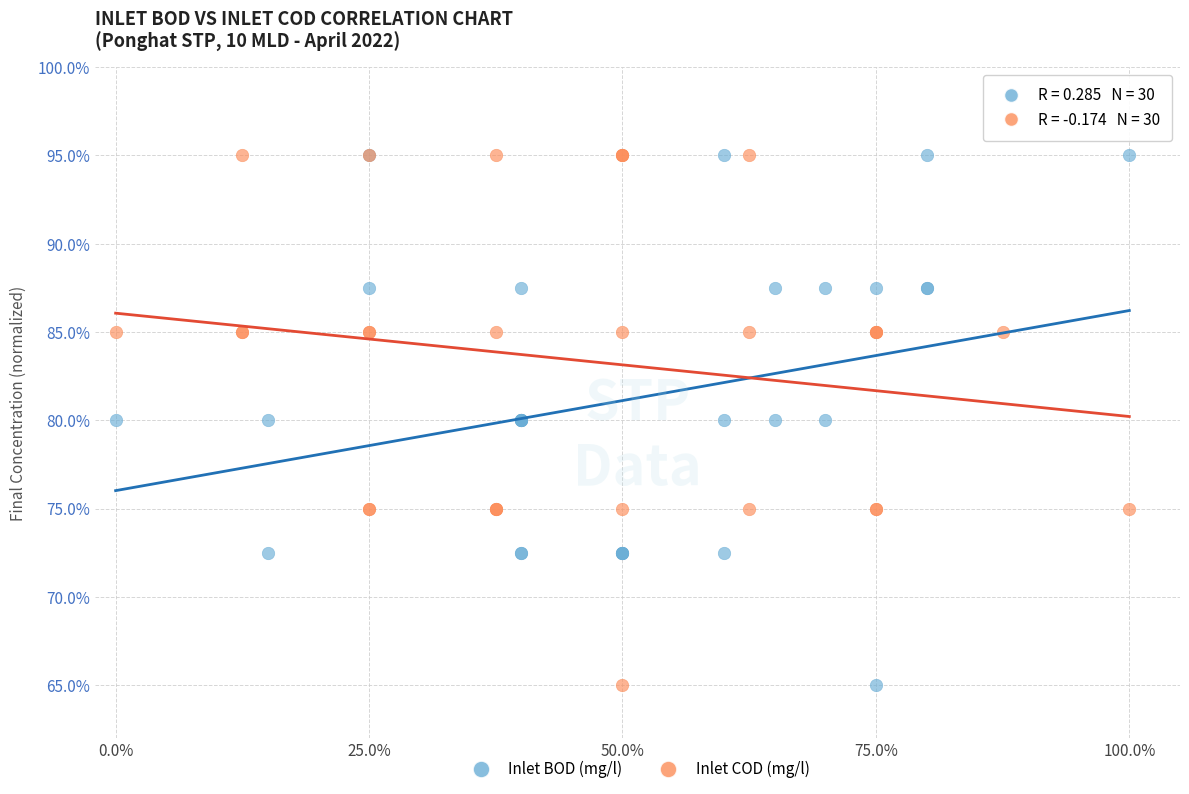

What are all the series names shown in the legend?

Inlet BOD (mg/l), Inlet COD (mg/l)